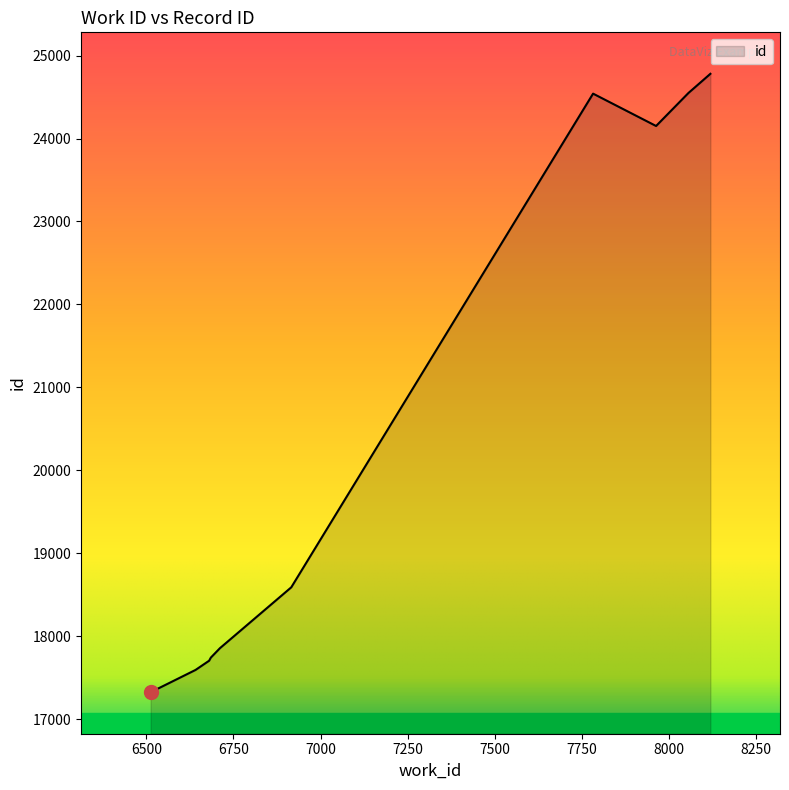

What is the difference between the maximum and minimum values?

7455